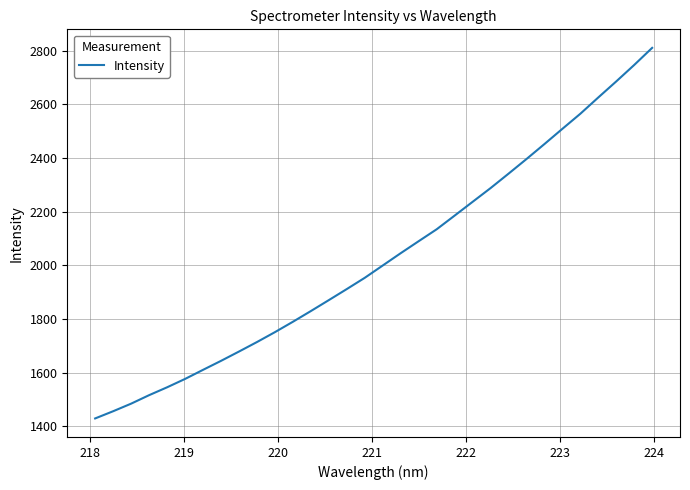

What is the smallest value displayed?

1429.7